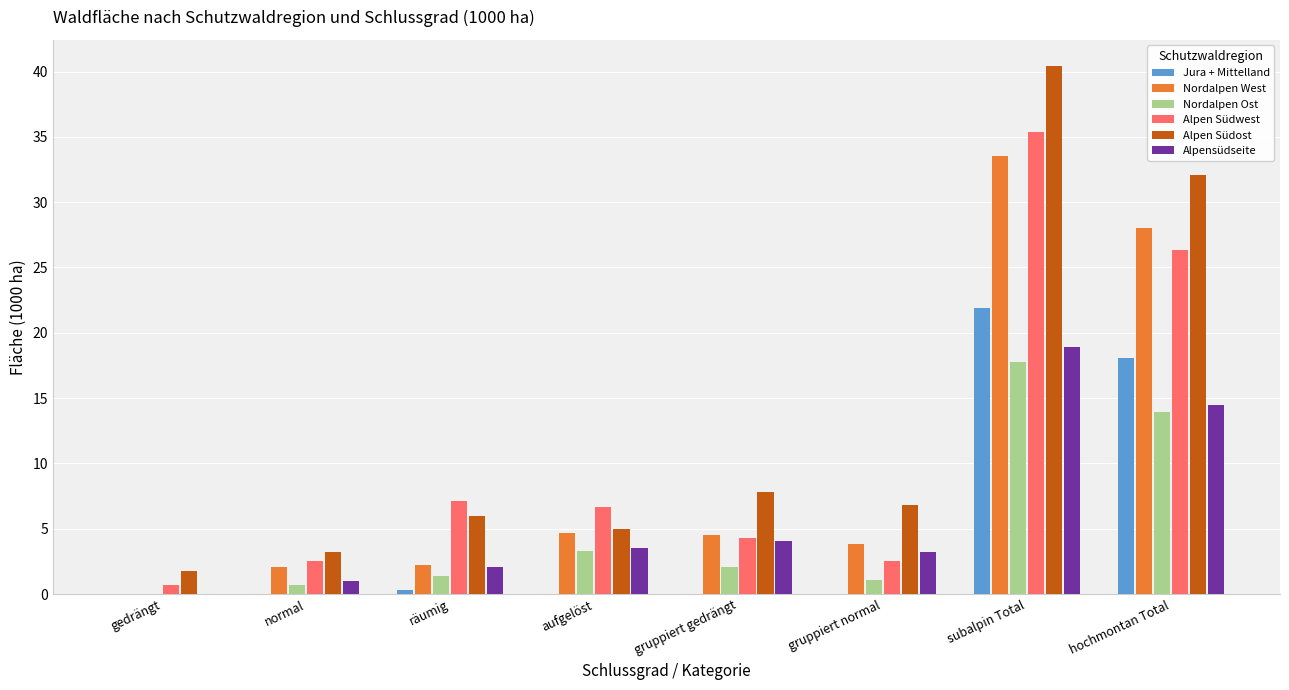

What is the average value of the Jura + Mittelland series?

5.0